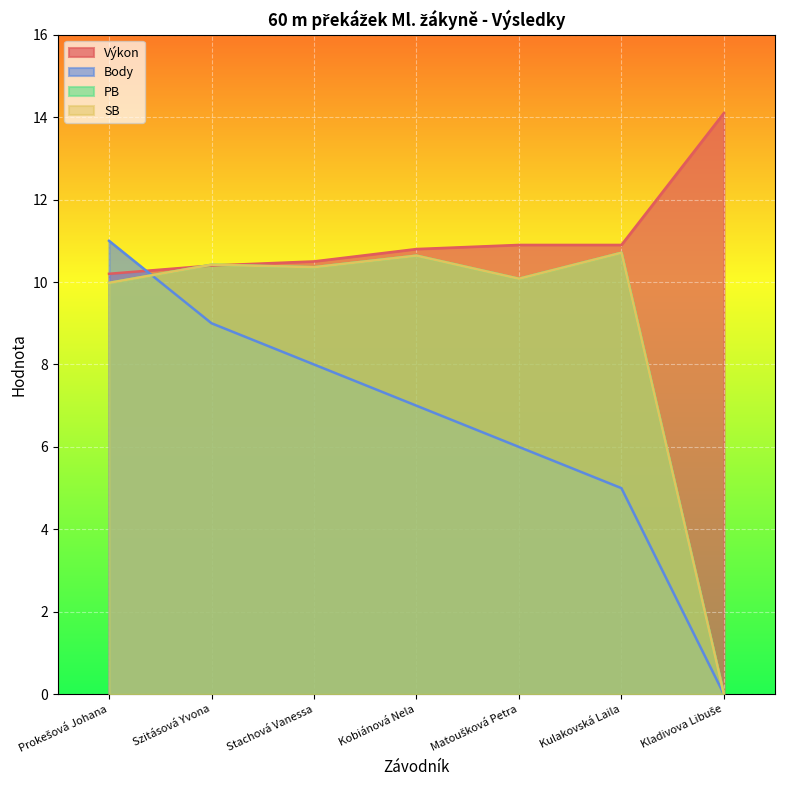

What is the difference between the maximum and second lowest values in the Body series?

6.0